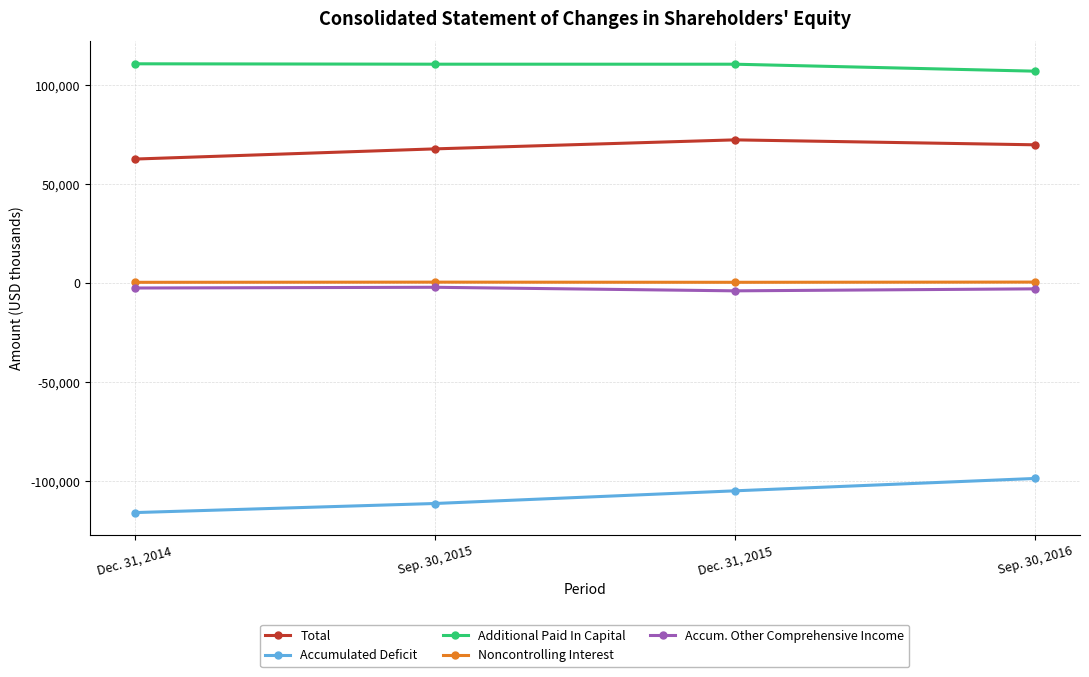

The value of Total at Sep. 30, 2016 is 111221. True or false?

False